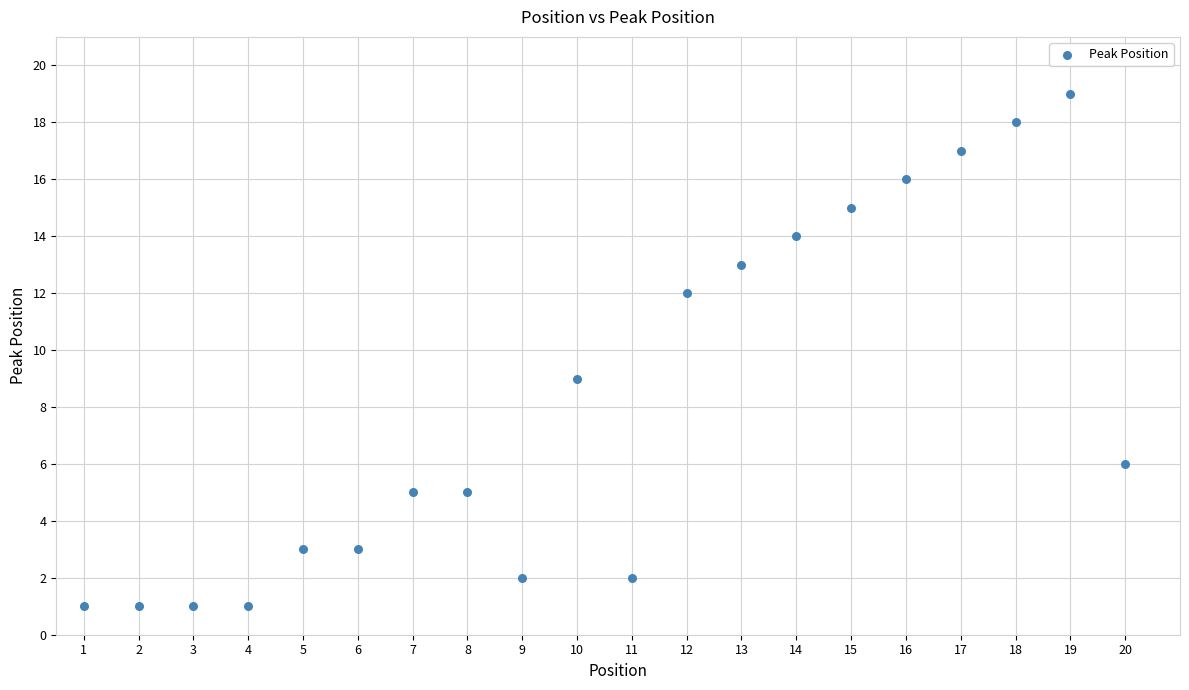

What Y value in the scatter plot is closest to 10?

9